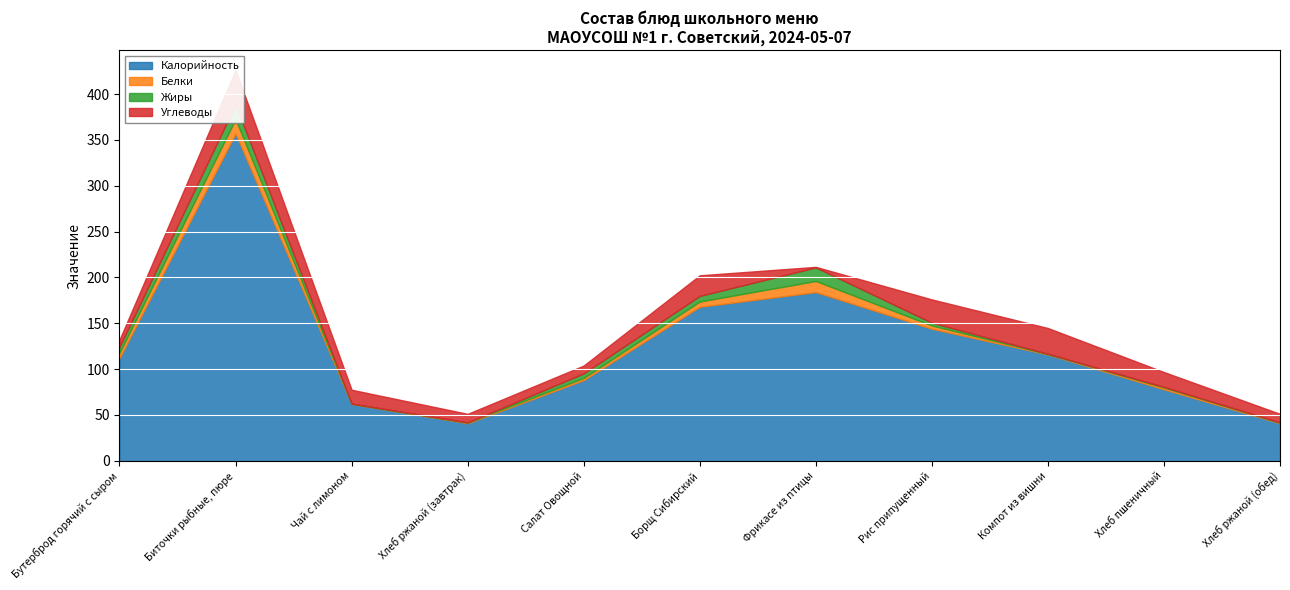

Where does the Калорийность series first go above 112?

Биточки рыбные, пюре